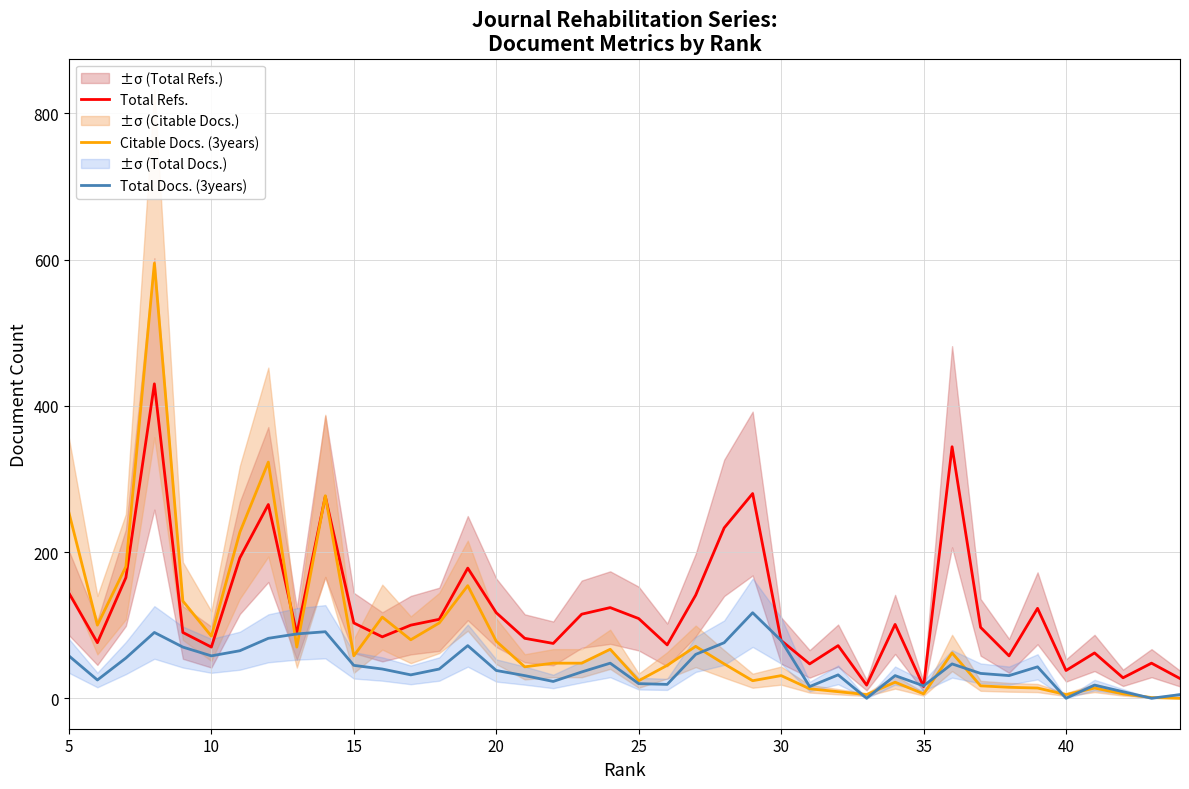

Which series has the largest total across all categories?

Total Refs.